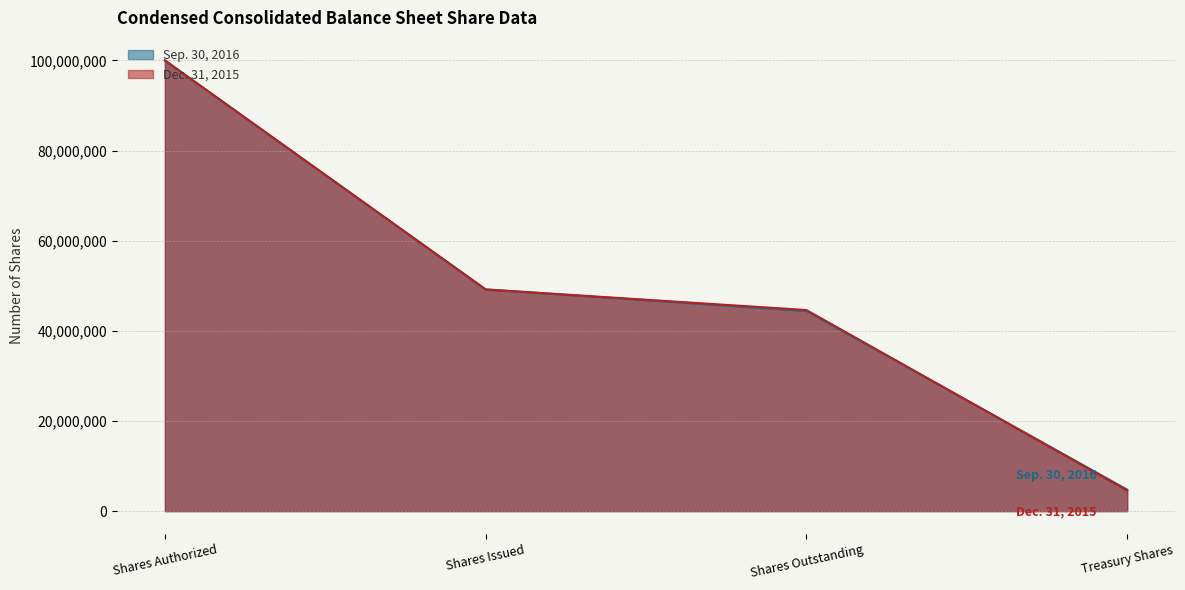

List the labels in order of Dec. 31, 2015 value, smallest first.

Treasury Shares, Shares Outstanding, Shares Issued, Shares Authorized